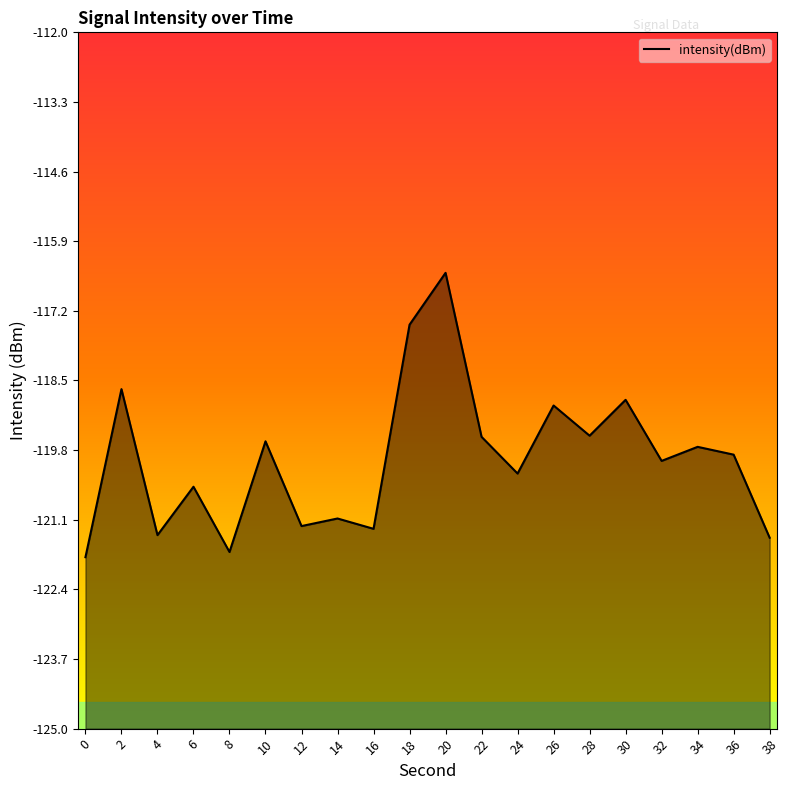

True or false: the data shows -83.4 at 10.

False